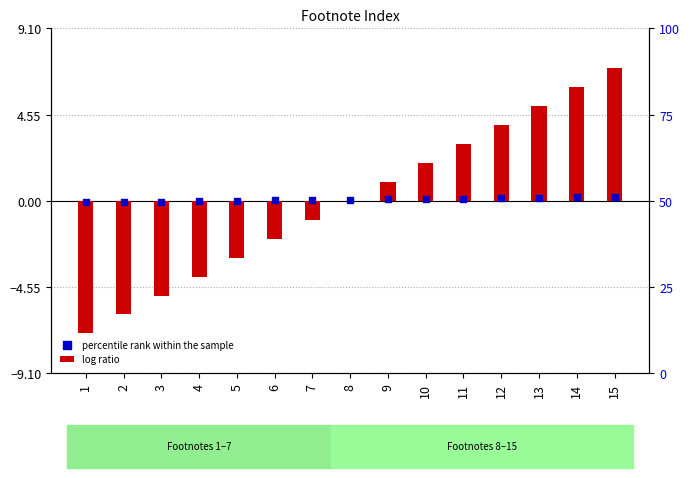

Which series reaches the maximum Y coordinate?

log ratio